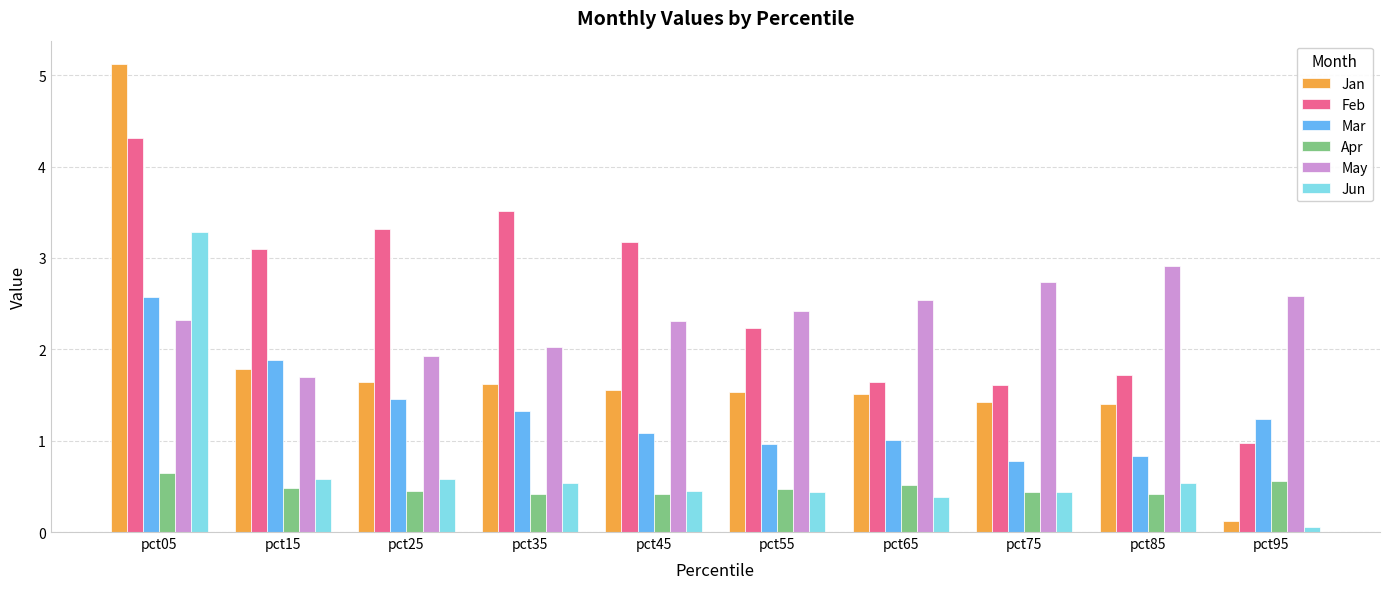

At which label is Feb closest to 2?

pct55